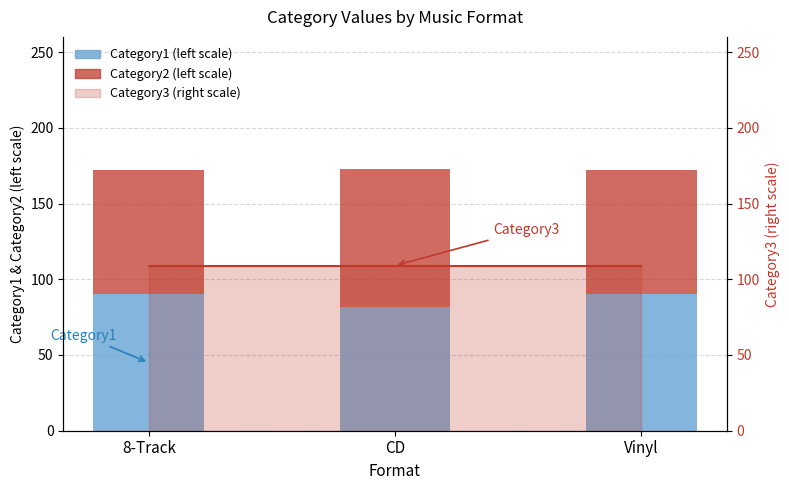

What is the label of the 3rd bar from the right?

8-Track